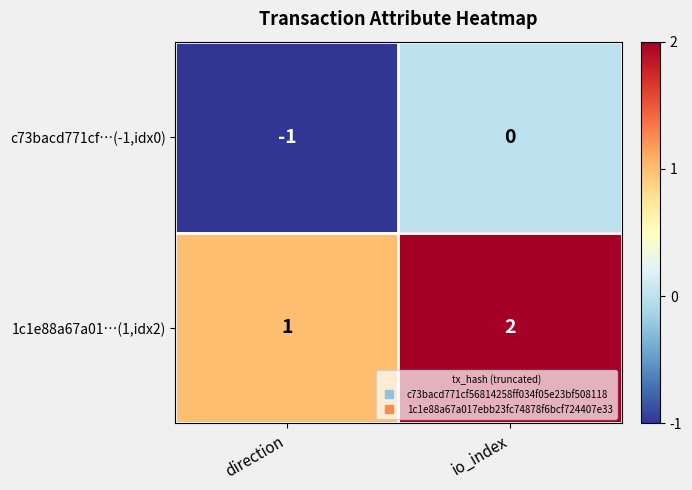

Reading left to right, extract all data points from this chart.

c73bacd771cf…(-1,idx0): direction=-1	io_index=0
1c1e88a67a01…(1,idx2): direction=1	io_index=2